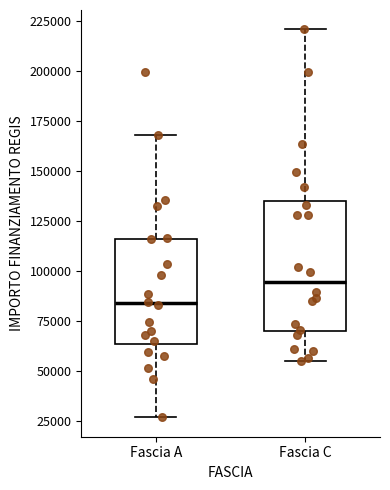

Where is the upper edge of the box for Fascia A on the y-axis? The values are not printed on the chart, so give them approximately, as read against the axis.

115000